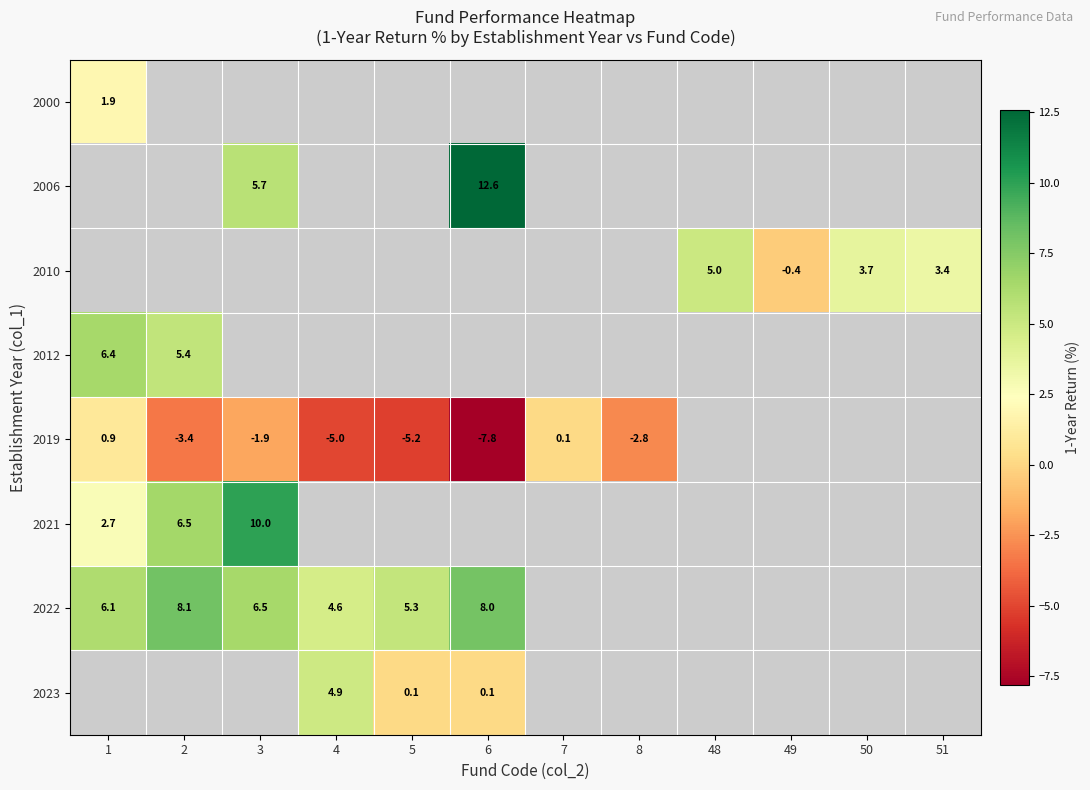

The 2023 series shows 4.9 at 4. True or false?

True